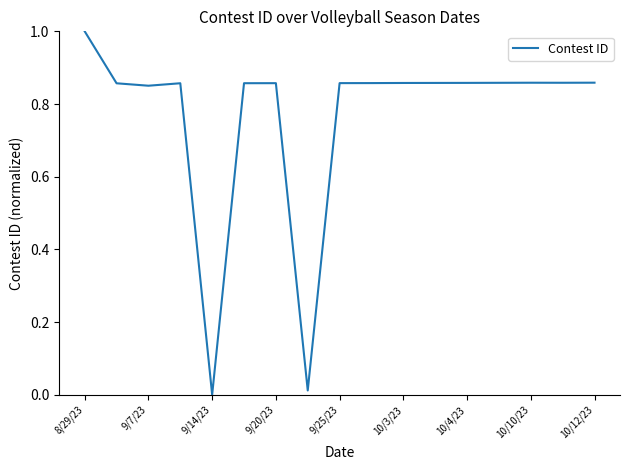

How many positive values are there?

16